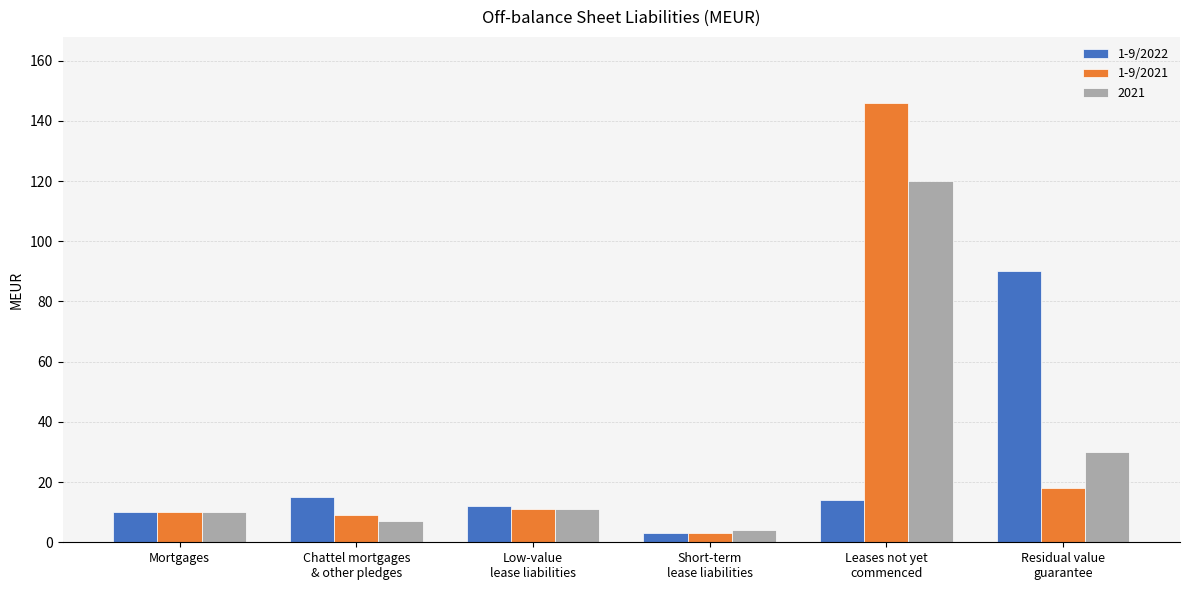

What is the difference between the highest and lowest values at Residual value
guarantee?

72